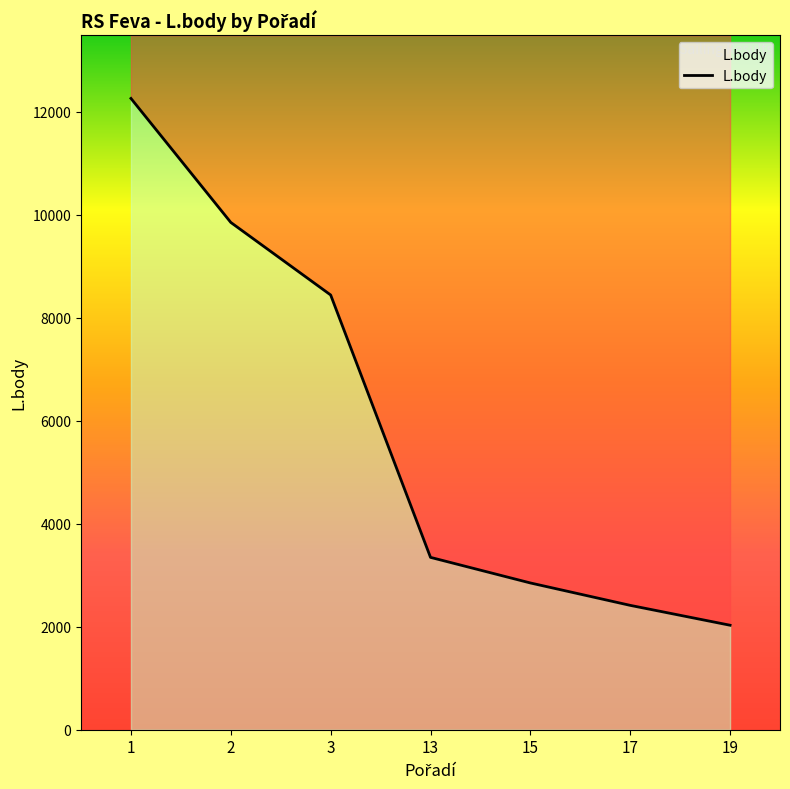

What is the difference between the second highest and minimum values?

7822